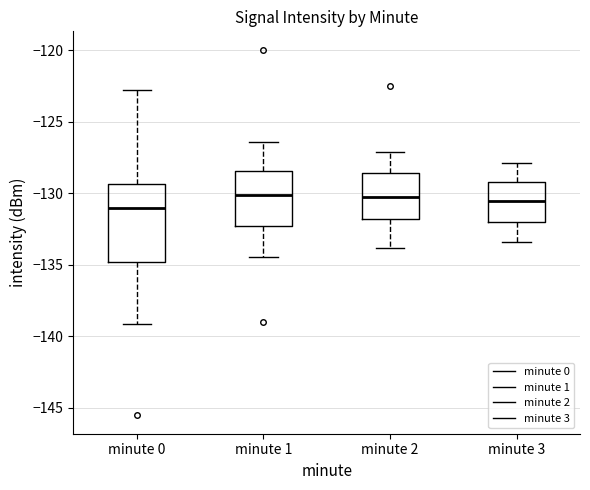

Which box is the tallest, from its lower edge to its upper edge?

minute 0